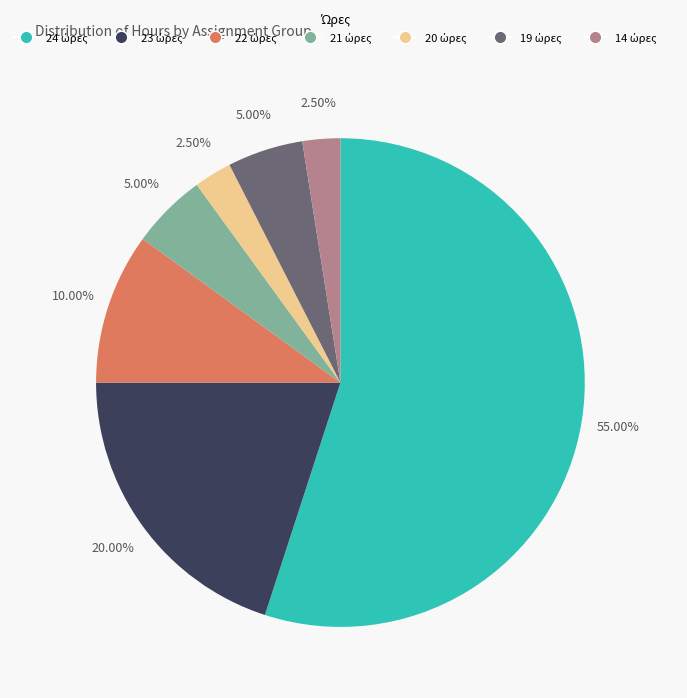

Does any single category account for the majority?

Yes